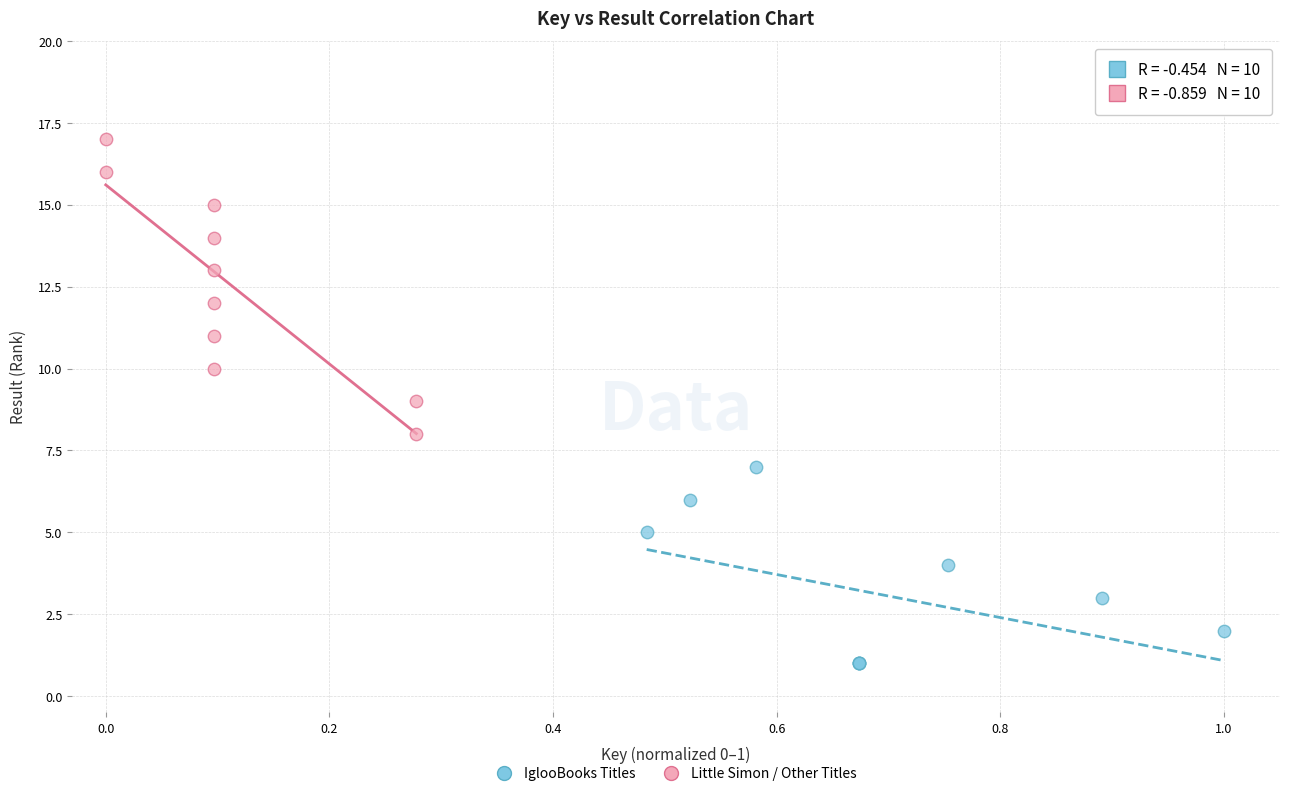

Which series reaches the minimum Y coordinate?

IglooBooks Titles